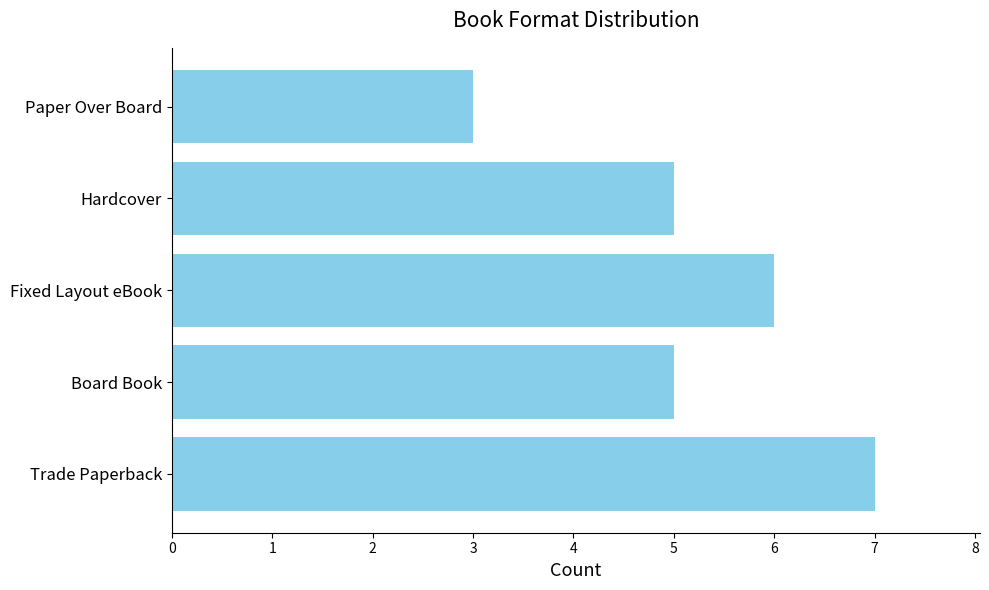

What is the approximate value at Board Book?

5